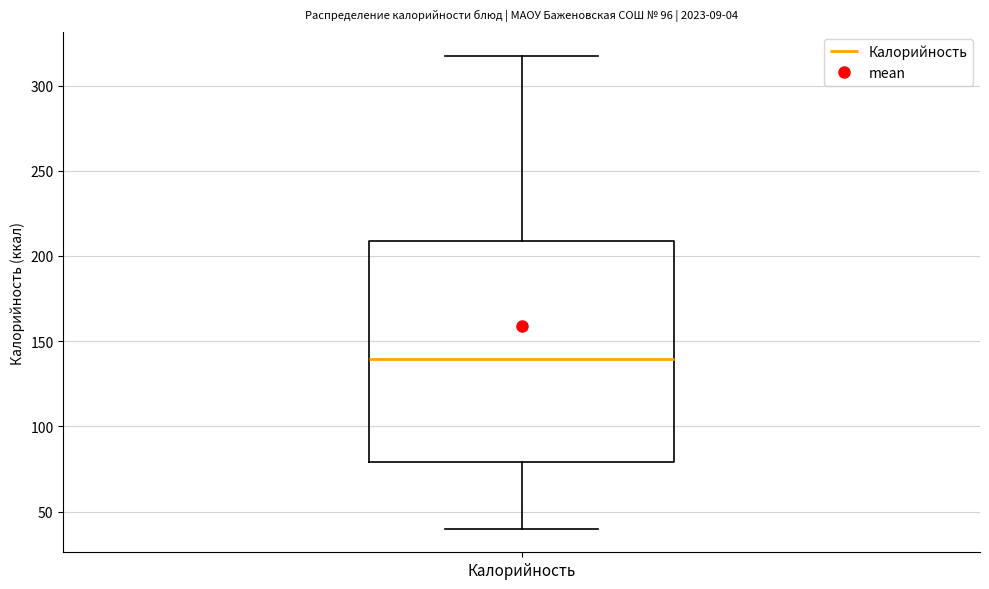

Read this box plot against the y-axis: the position of the median line, the range covered by the box, and the ends of both whiskers. The values are not printed on the chart, so give them approximately, as read against the axis.

median 140, box 80 to 210, whiskers 40 to 320